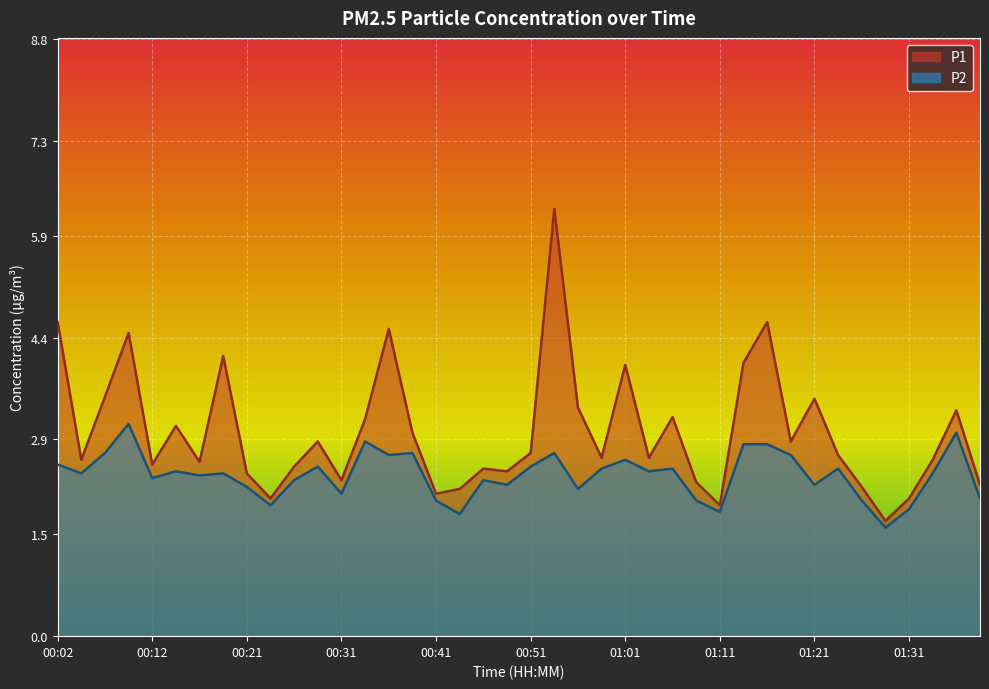

Rank the series by their maximum value, from lowest to highest.

P2, P1